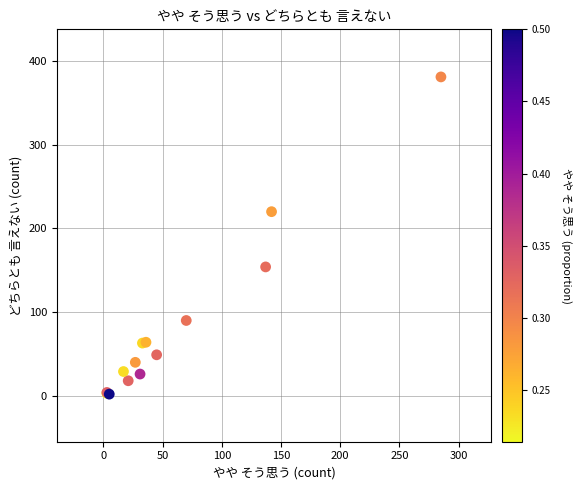

What Y value in the scatter plot is closest to 191?

220